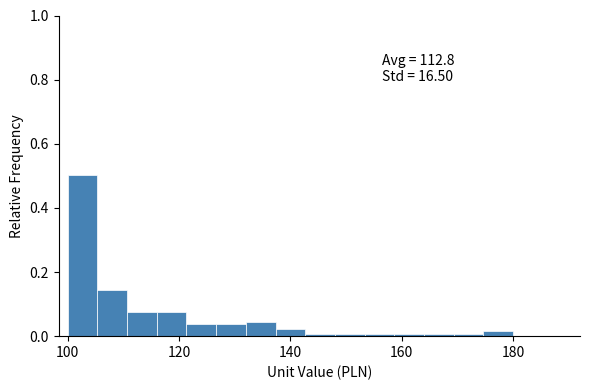

Around what value on the x-axis is the tallest bar? Give the approximate position of its centre, as read against the axis.

102